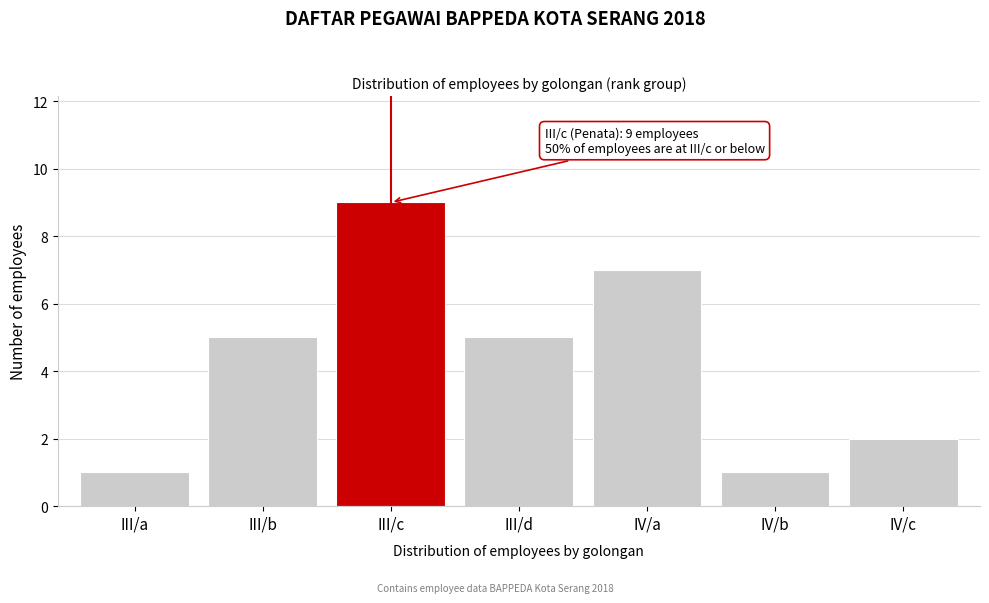

Reading left to right, transcribe all the data shown in this chart.

III/a=1	III/b=5	III/c=9	III/d=5	IV/a=7	IV/b=1	IV/c=2